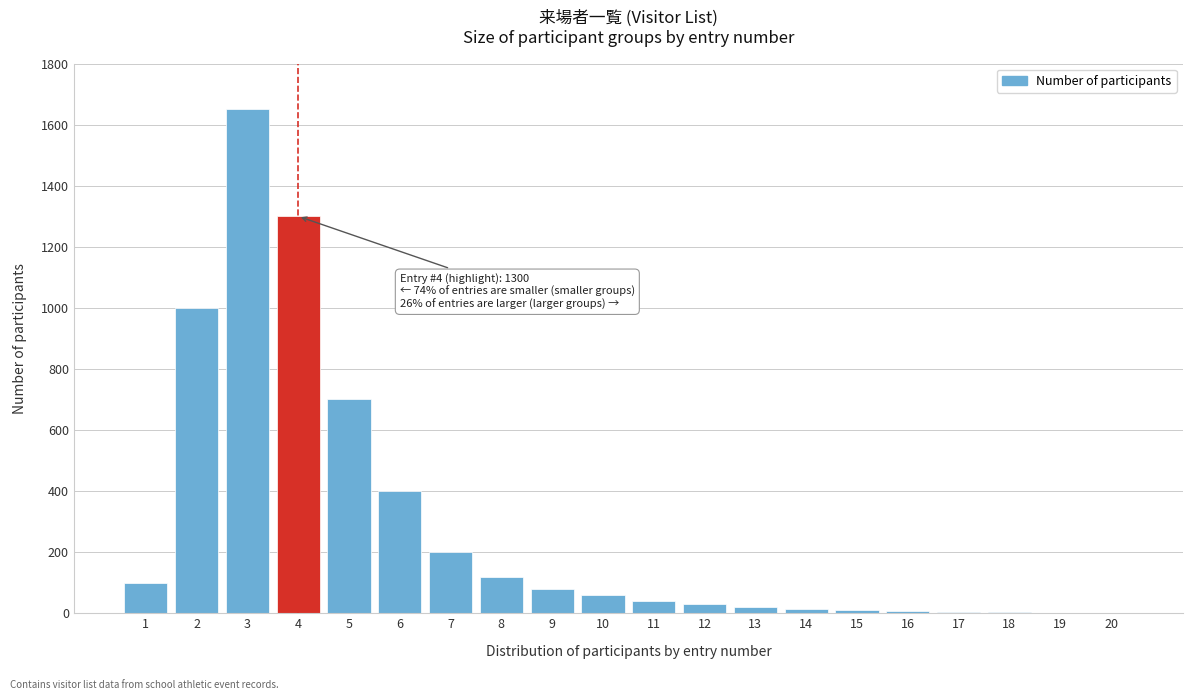

What is the sum of all values?

5744